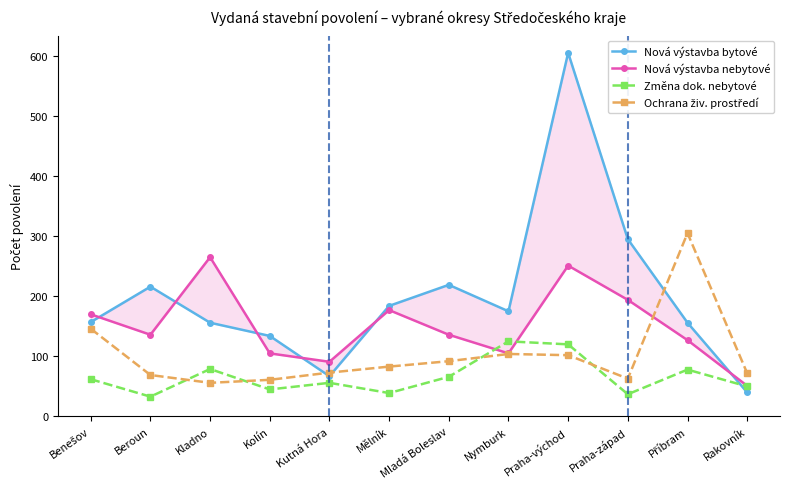

What is the difference between the highest and lowest values at Příbram?

227